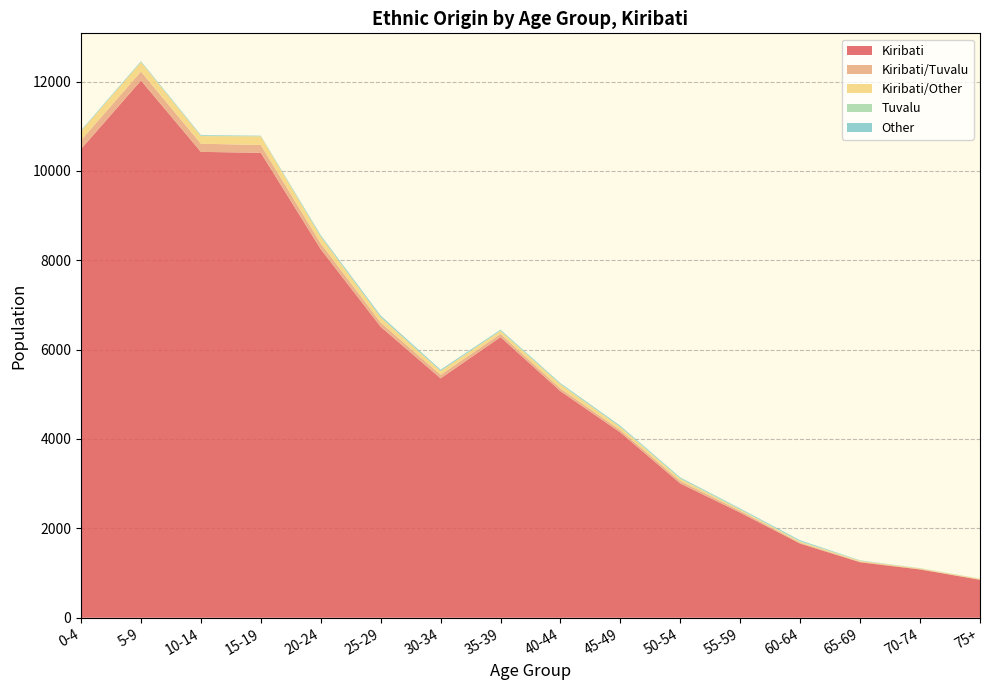

List the labels in order of Tuvalu_mid value, smallest first.

75+, 70-74, 65-69, 60-64, 55-59, 50-54, 45-49, 40-44, 30-34, 35-39, 25-29, 20-24, 15-19, 10-14, 0-4, 5-9